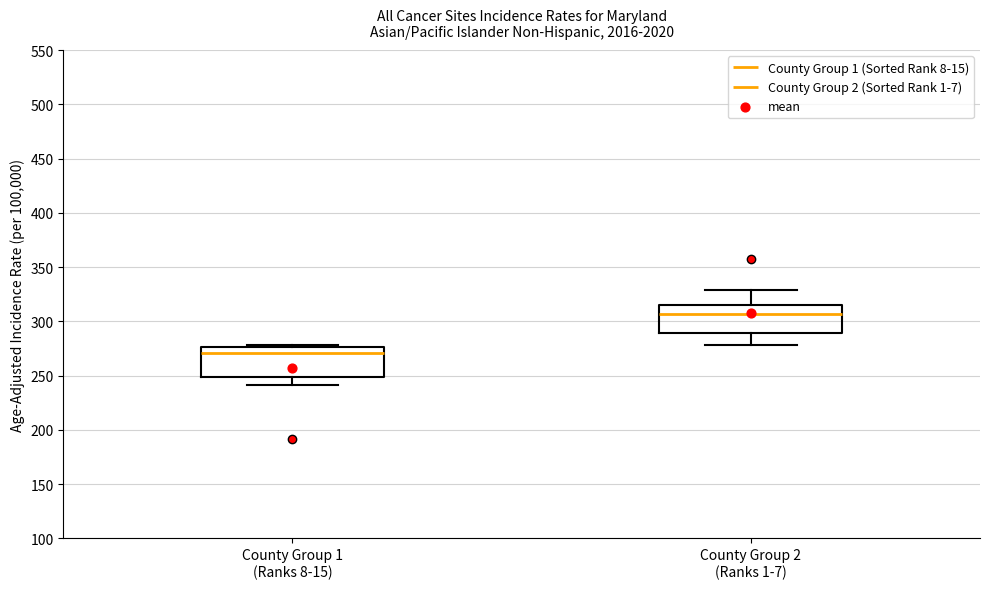

Reading left to right, transcribe this box plot: for each box, give where its median line is, the range the box spans, and where its two whiskers end, as read against the y-axis. The values are not printed on the chart, so give them approximately, as read against the axis.

County Group 1 (Ranks 8-15): median 270, box 250 to 275, whiskers 240 to 280
County Group 2 (Ranks 1-7): median 305, box 290 to 315, whiskers 280 to 330